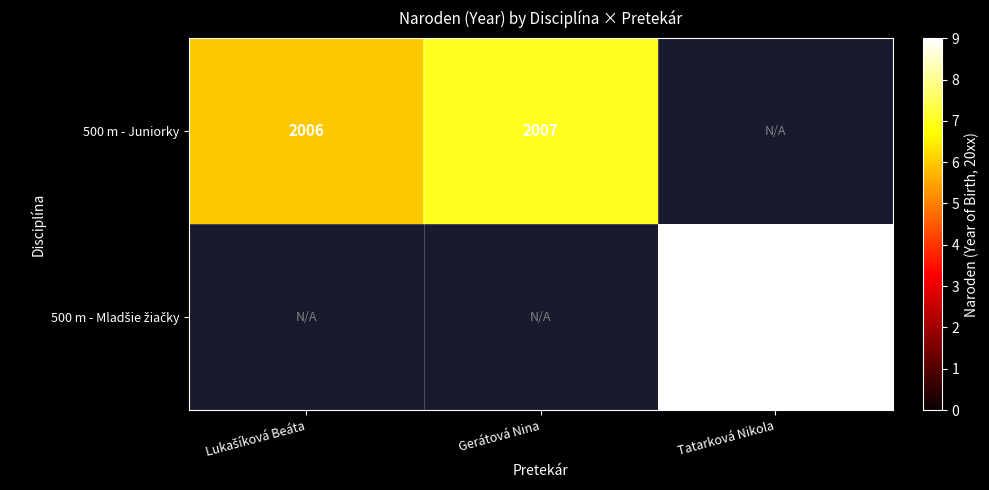

At how many categories does at least one series exceed 7?

1